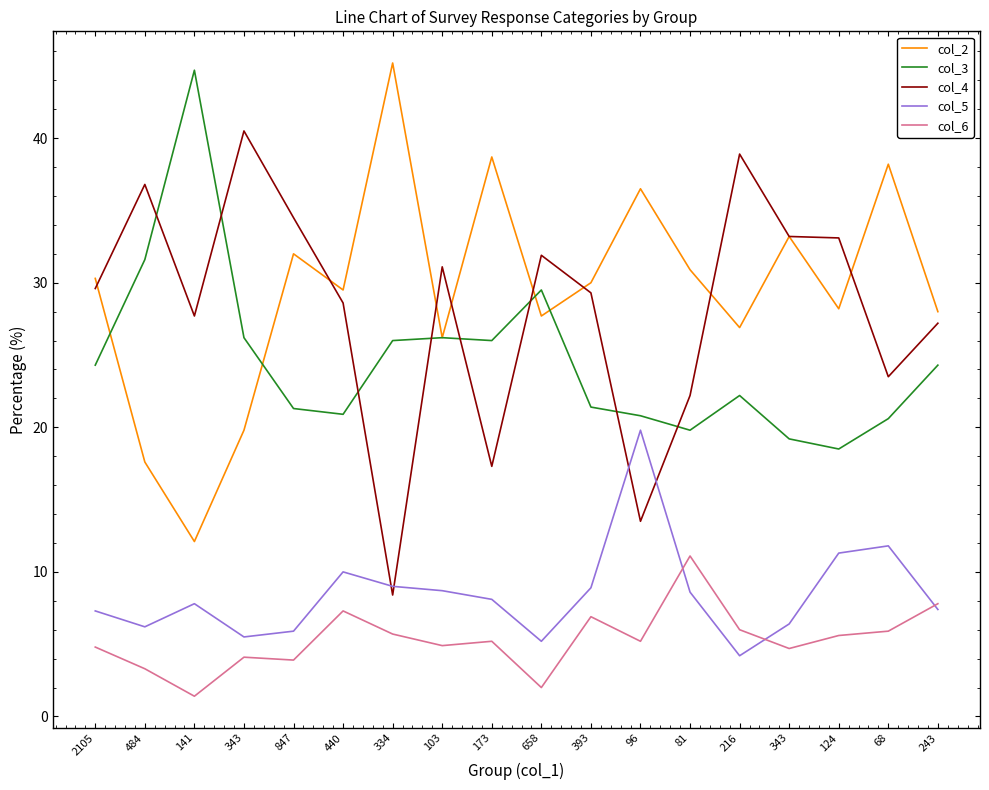

True or false: col_4 has more than 2 points higher than both neighbors.

True